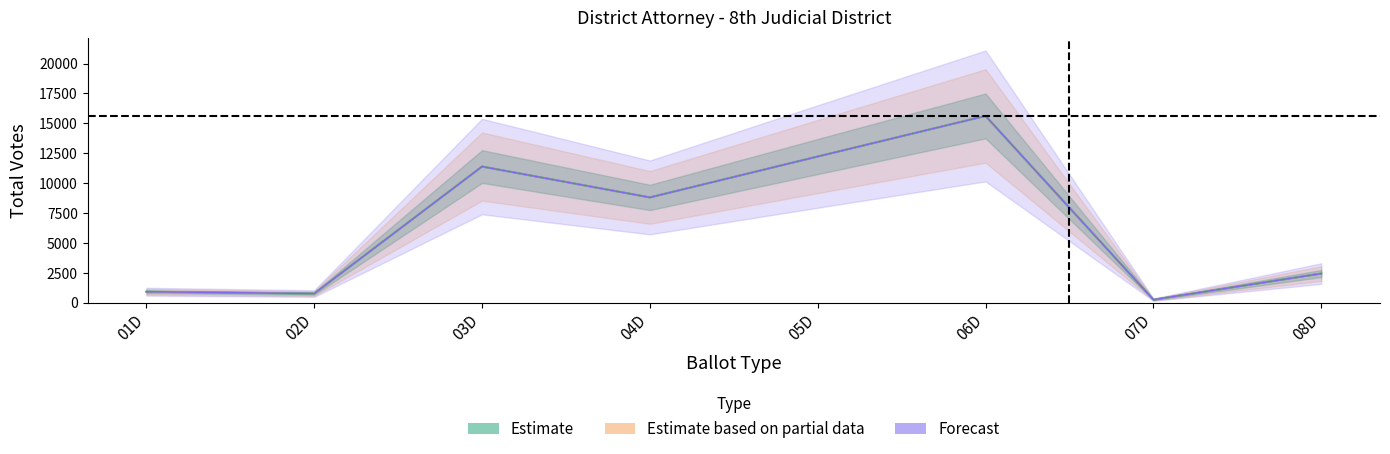

Read the value at 06D.

15624